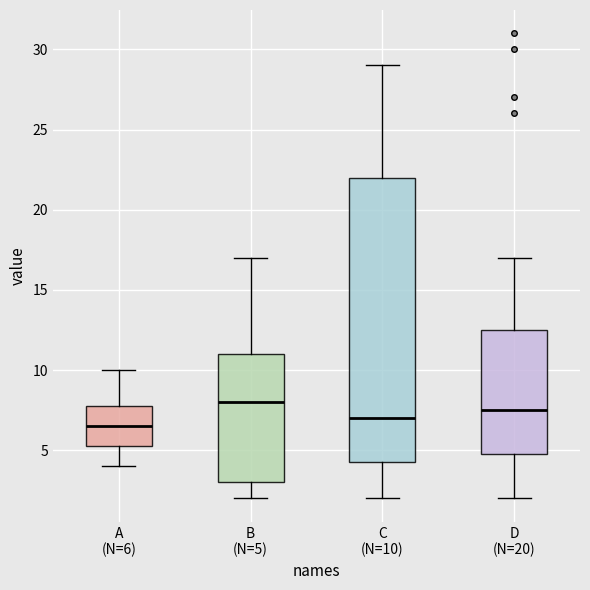

Which box is the tallest, from its lower edge to its upper edge?

C (N=10)